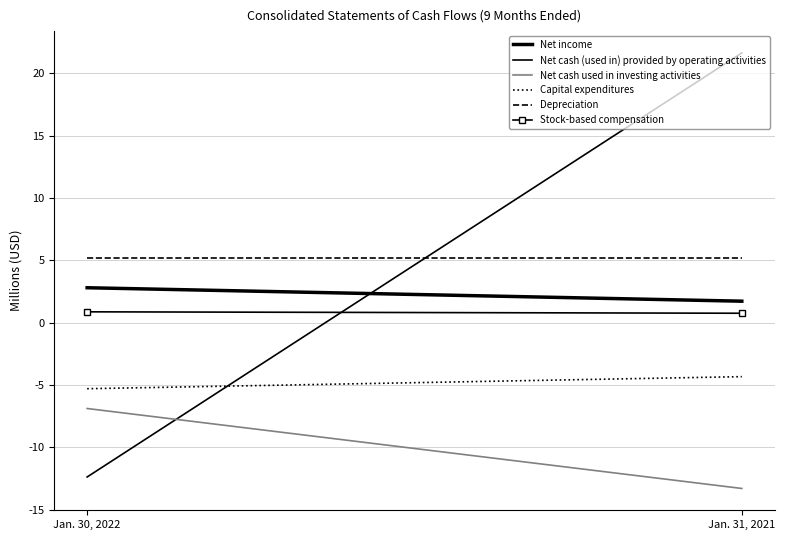

Reading right to left, transcribe all the data shown in this chart.

Net income: 1.7	2.8
Net cash (used in) provided by operating activities: 21.7	-12.4
Net cash used in investing activities: -13.3	-6.9
Capital expenditures: -4.3	-5.3
Depreciation: 5.2	5.2
Stock-based compensation: 0.8	0.9